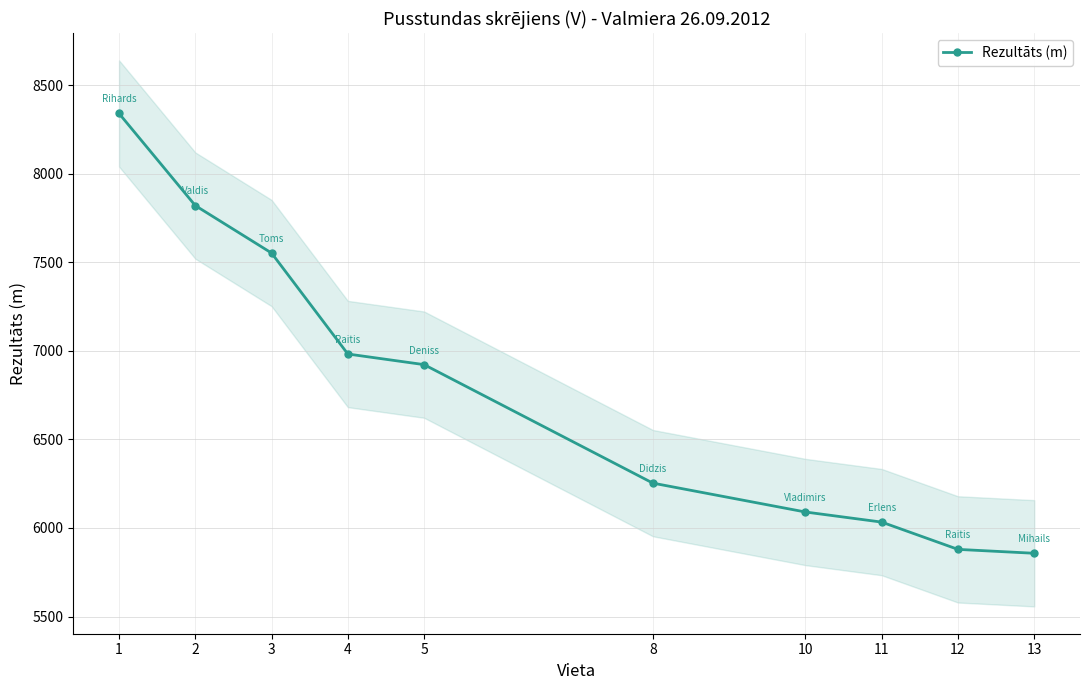

True or false: the data has more than 0 interior local peaks.

False